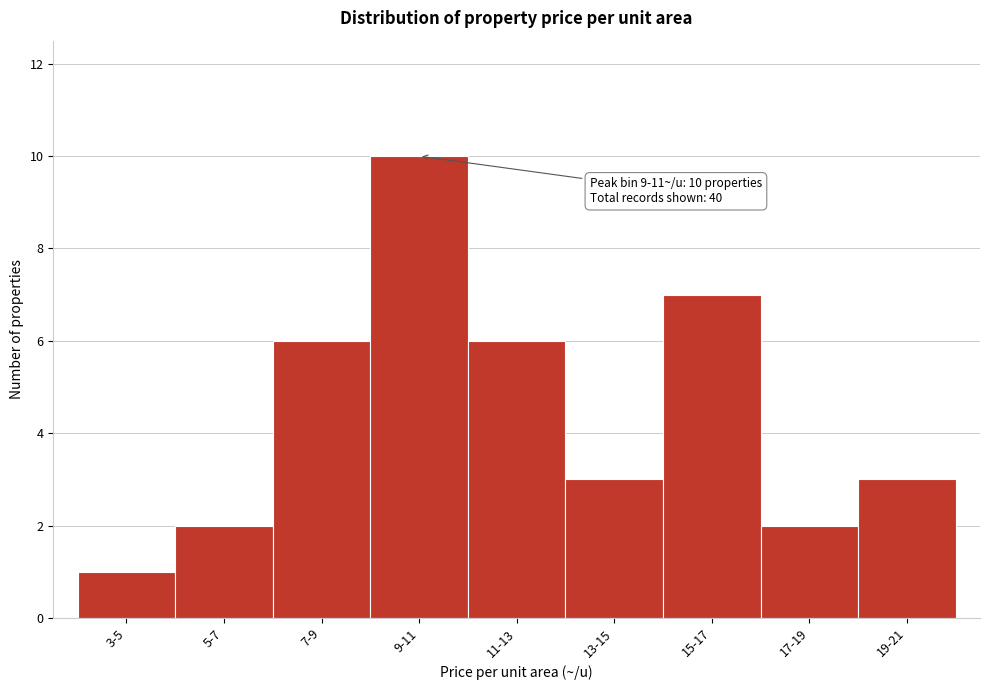

Reading left to right, transcribe all the data shown in this chart.

1	2	6	10	6	3	7	2	3